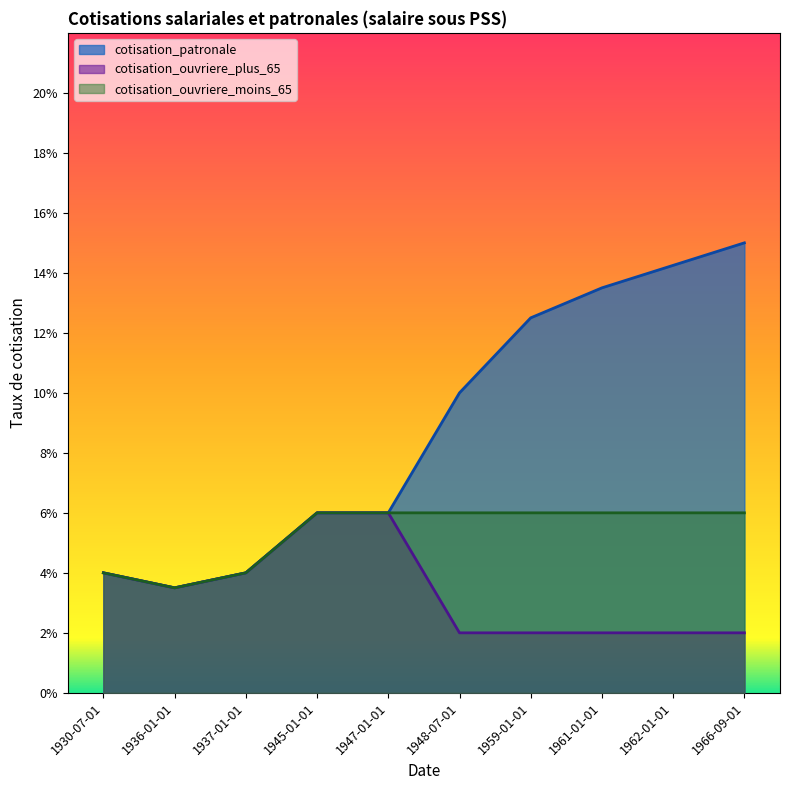

At how many categories does at least one series exceed 0?

10